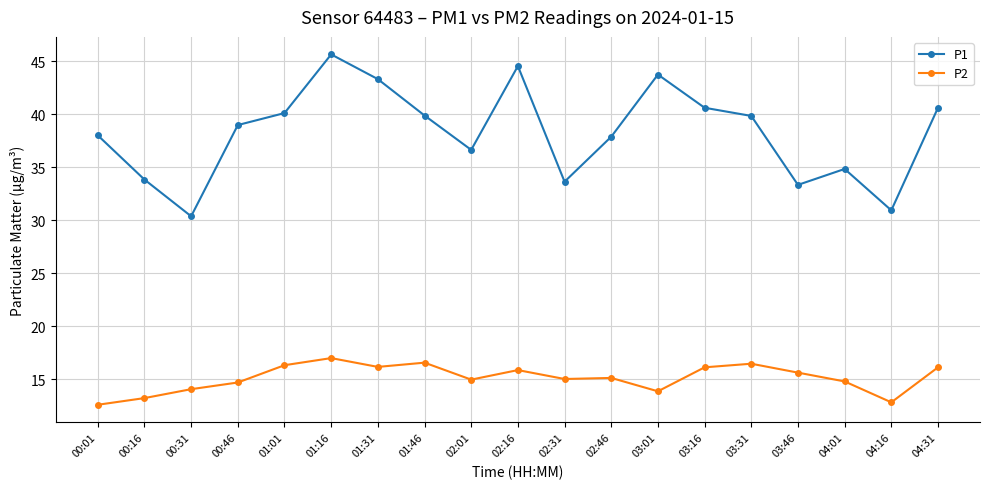

At which category is the sum across all series the highest?

01:16